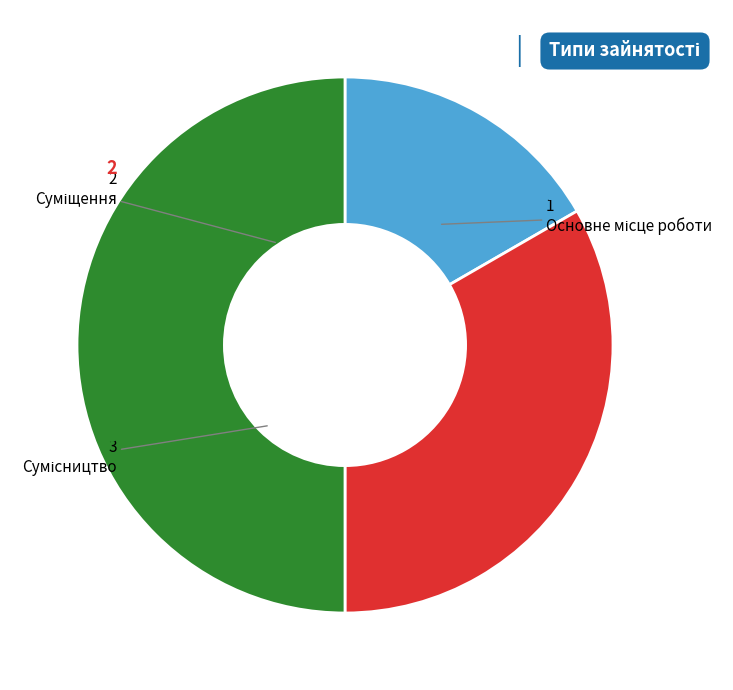

What percentage is the Сумісництво slice, to the nearest percent?

50%